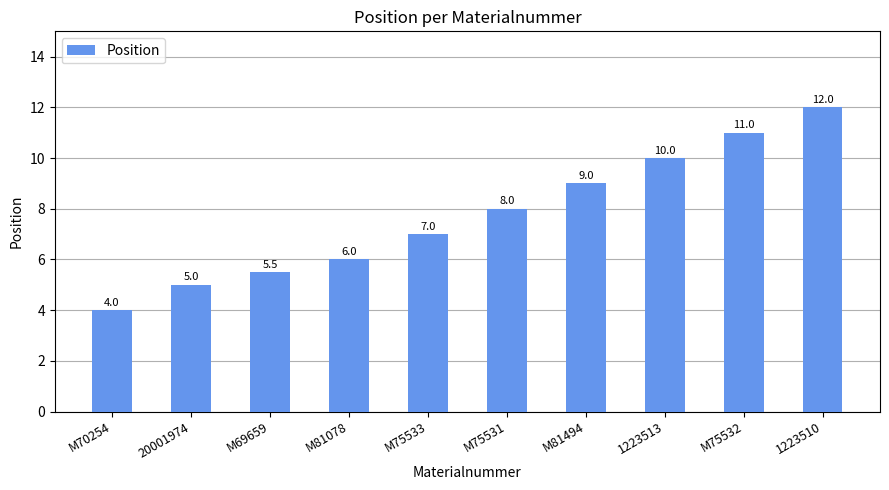

Which category has the highest value across all series?

1223510